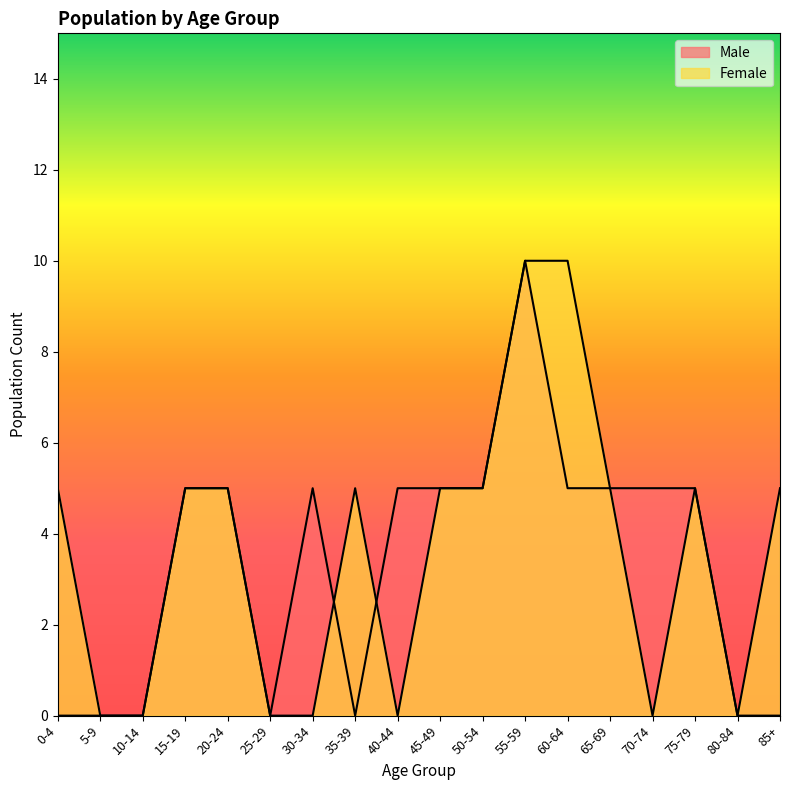

Reading right to left, list all the values displayed in this chart.

Male: 85+=0	80-84=0	75-79=5	70-74=5	65-69=5	60-64=5	55-59=10	50-54=5	45-49=5	40-44=5	35-39=0	30-34=5	25-29=0	20-24=5	15-19=5	10-14=0	5-9=0	0-4=0
Female: 85+=5	80-84=0	75-79=5	70-74=0	65-69=5	60-64=10	55-59=10	50-54=5	45-49=5	40-44=0	35-39=5	30-34=0	25-29=0	20-24=5	15-19=5	10-14=0	5-9=0	0-4=5